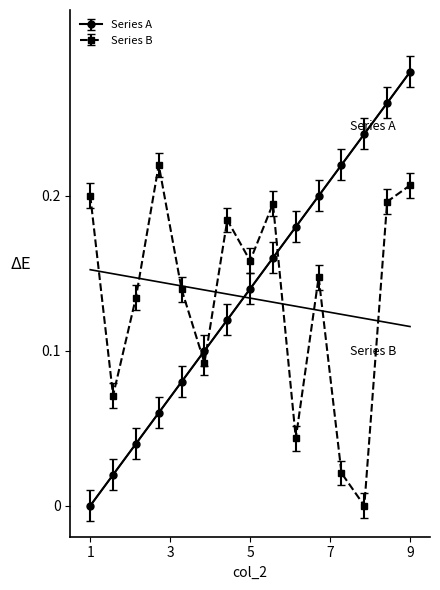

In Series B, how many points are higher than both neighbors (excluding endpoints)?

4